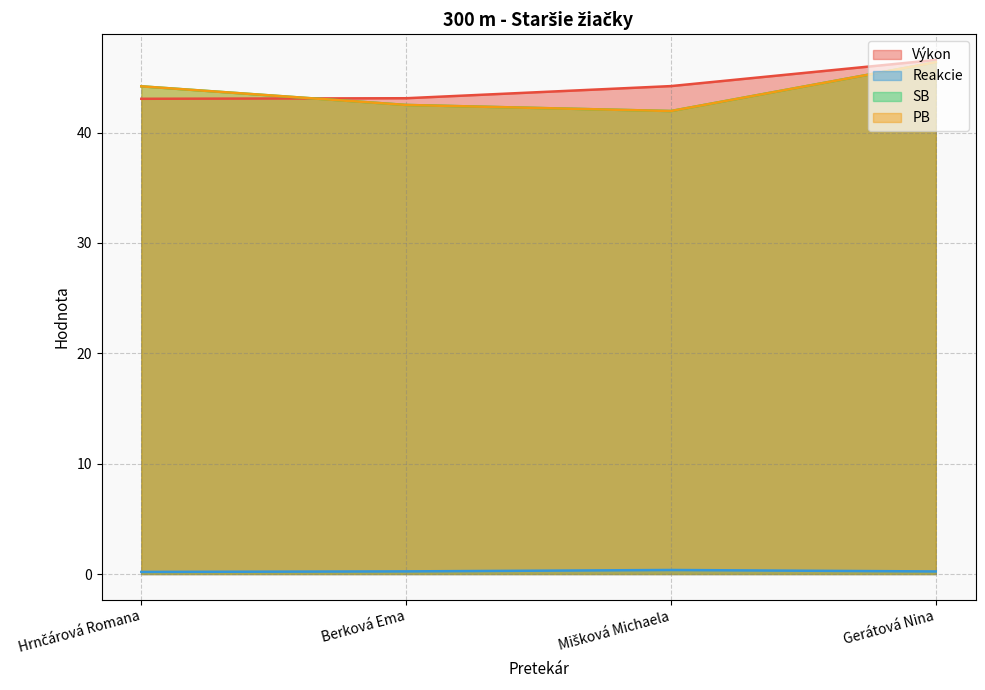

True or false: Výkon and Reakcie cross at least once.

False